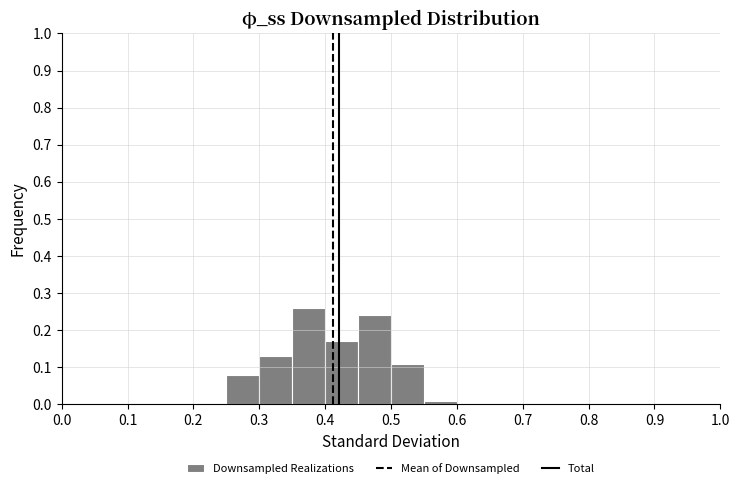

Reading left to right, list every bar in this chart as the range it spans on the x-axis followed by its height. The values are not printed on the chart, so give them approximately, as read against the axis.

0.00 to 0.05: 0
0.05 to 0.10: 0
0.10 to 0.15: 0
0.15 to 0.20: 0
0.20 to 0.25: 0
0.25 to 0.30: 0.08
0.30 to 0.35: 0.13
0.35 to 0.40: 0.26
0.40 to 0.45: 0.17
0.45 to 0.50: 0.24
0.50 to 0.55: 0.11
0.55 to 0.60: 0.01
0.60 to 0.65: 0
0.65 to 0.70: 0
0.70 to 0.75: 0
0.75 to 0.80: 0
0.80 to 0.85: 0
0.85 to 0.90: 0
0.90 to 0.95: 0
0.95 to 1.00: 0